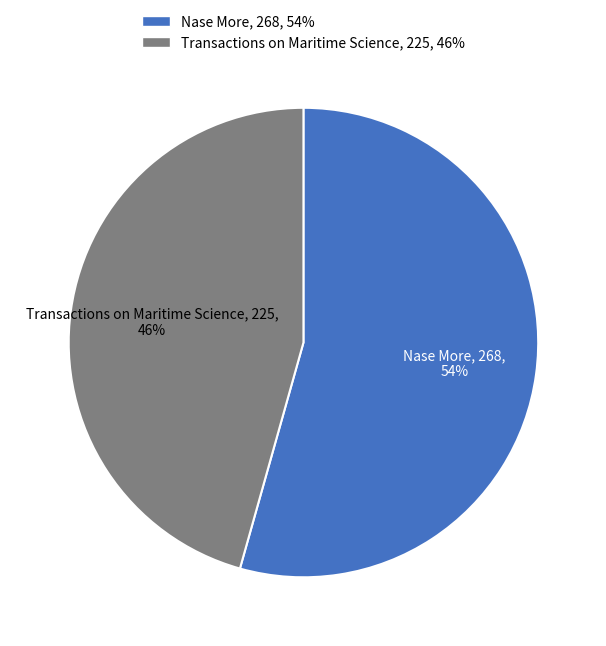

To the nearest percent, what portion does Nase More represent?

54%